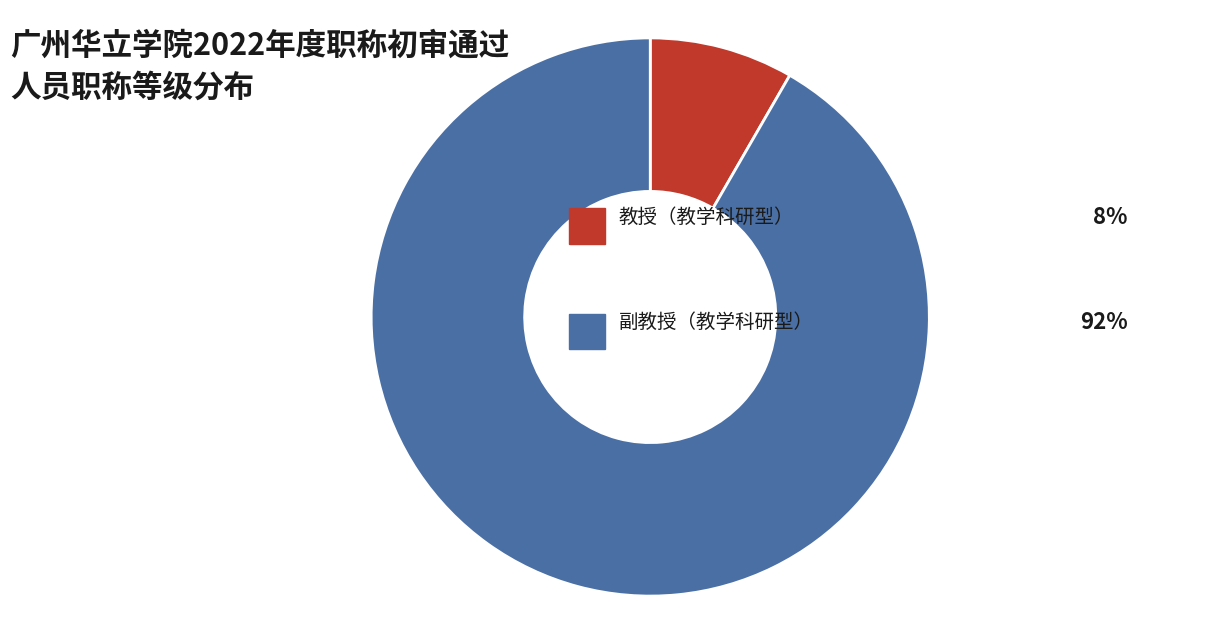

Does any single category account for the majority?

Yes